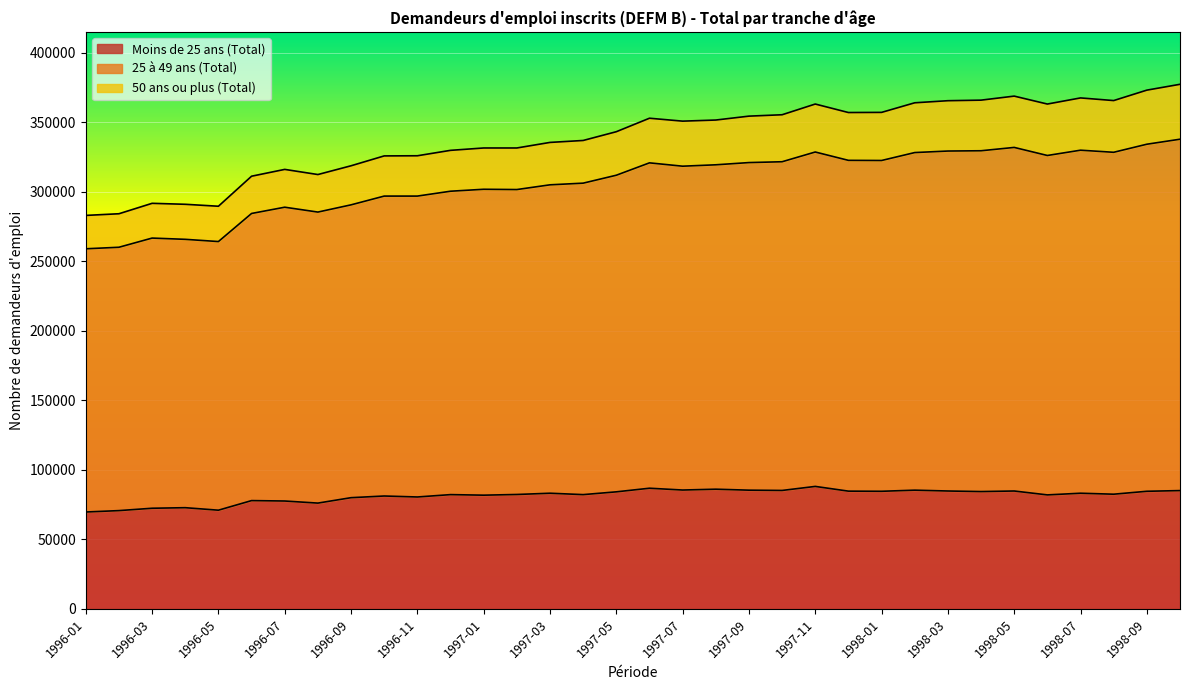

Where is the first local minimum for 25 à 49 ans (Total)?

1996-05